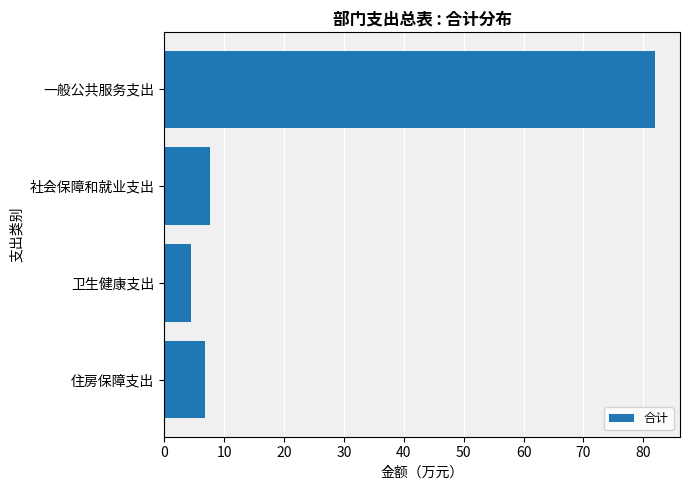

What is the sum of all values?

100.8